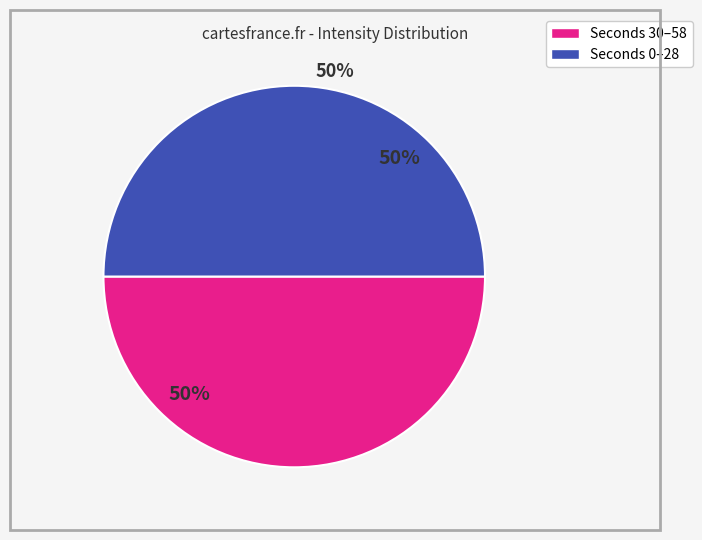

To the nearest percent, what is the average slice percentage?

50%